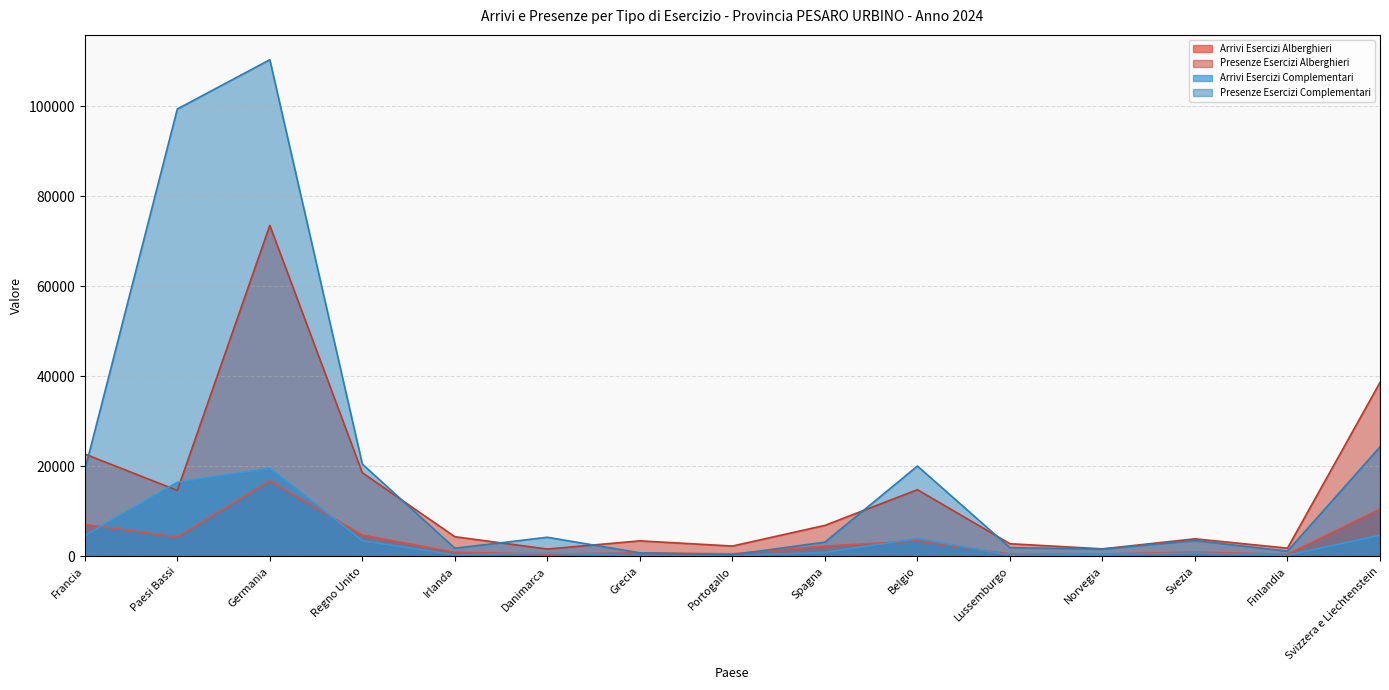

Where do Presenze Esercizi Alberghieri and Arrivi Esercizi Complementari first cross each other?

Francia and Paesi Bassi